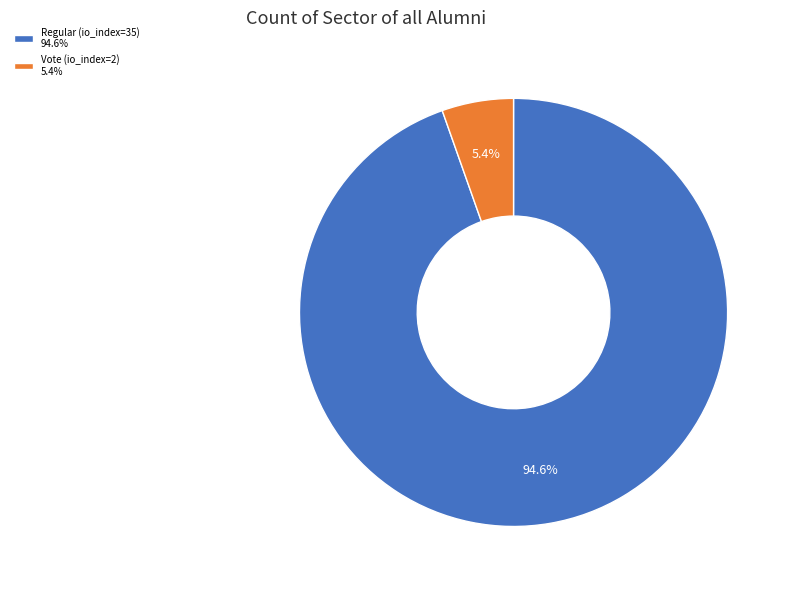

How many segments does this pie chart have?

2